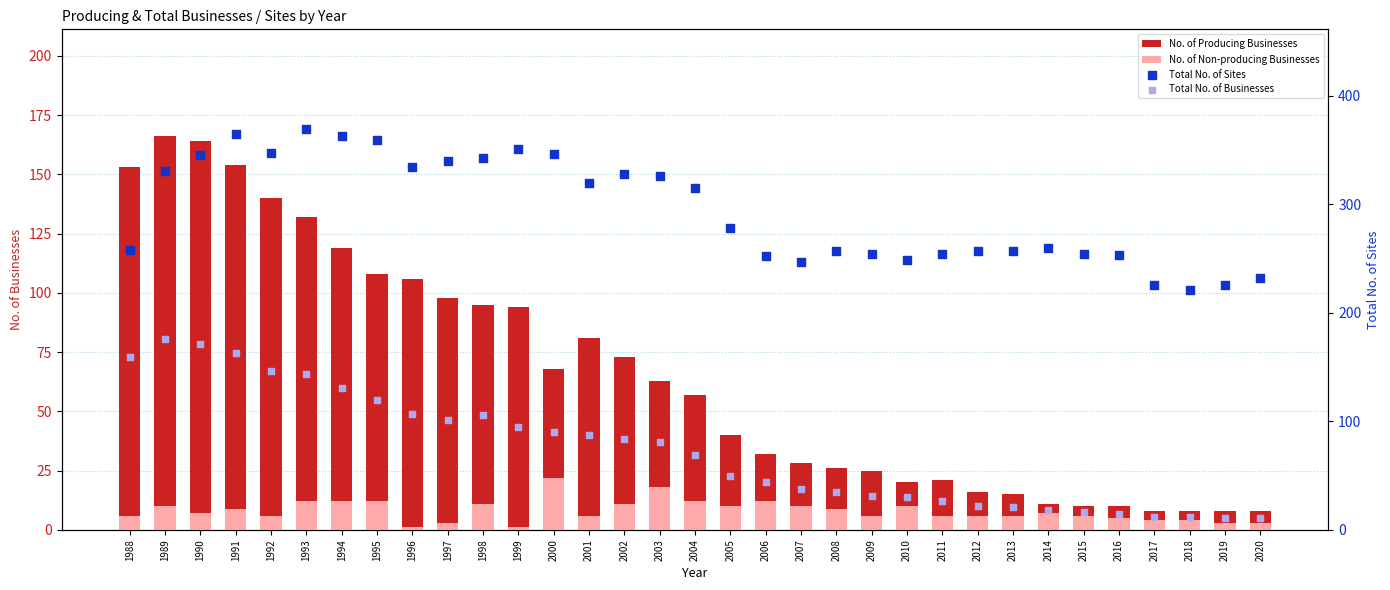

At how many categories does at least one series exceed 20?

33